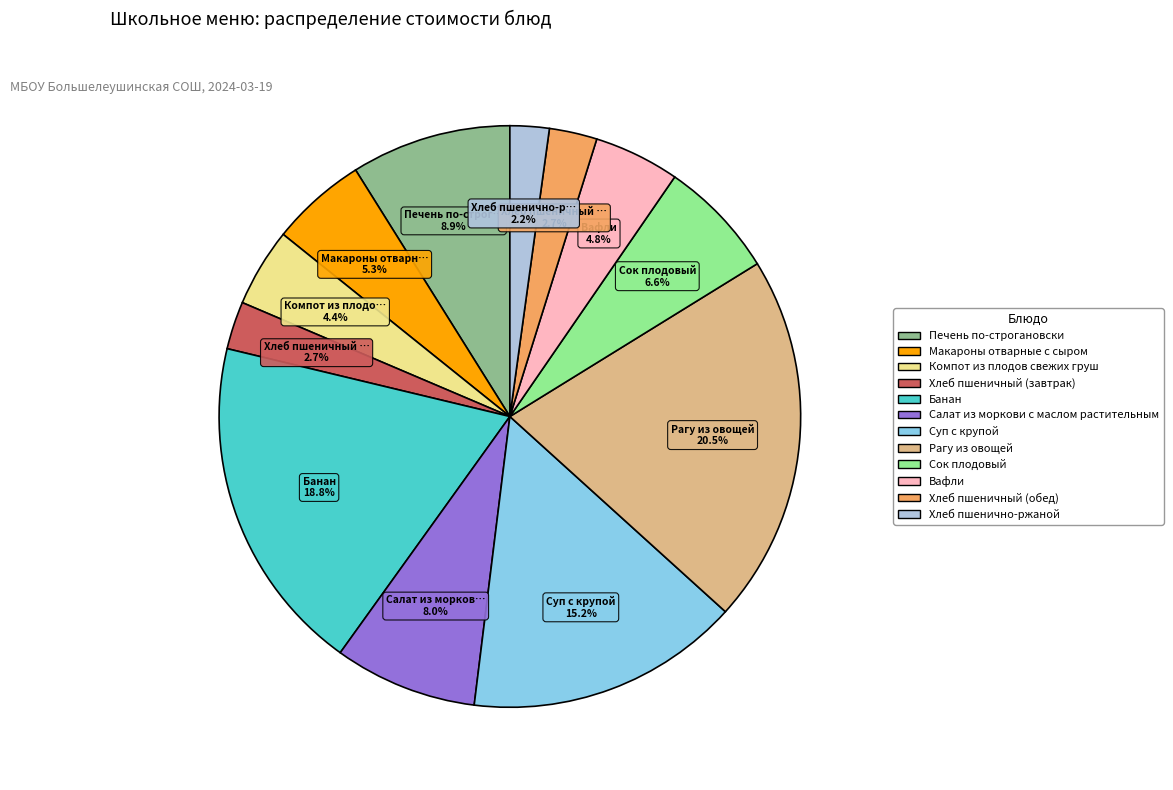

How much of the chart is everything except Компот из плодов свежих груш?

95.6%